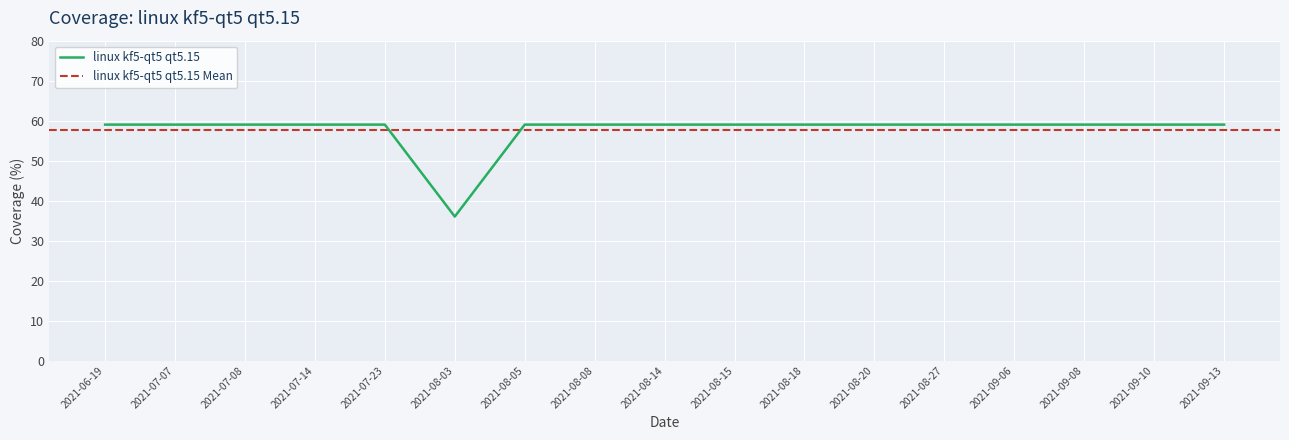

The value at 2021-09-10 is 104. True or false?

False